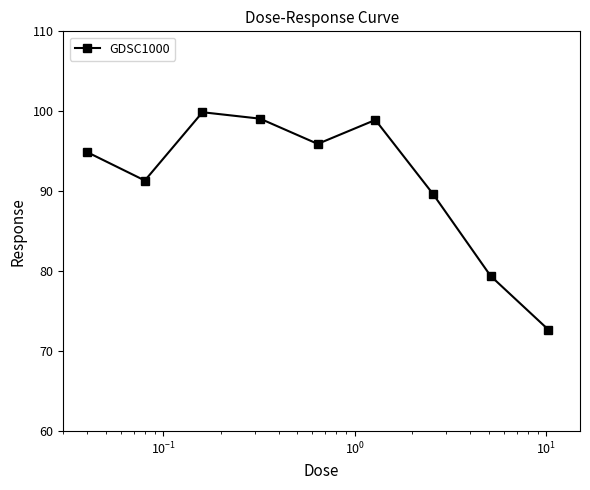

What is the value of the 6th point from the left?

98.9